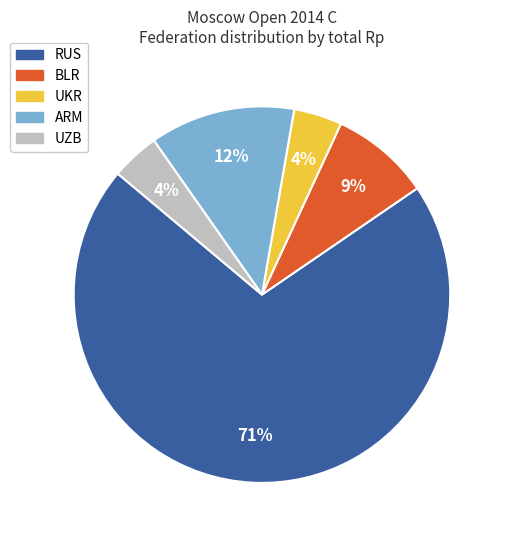

Is the sum of BLR and UKR greater than half?

No